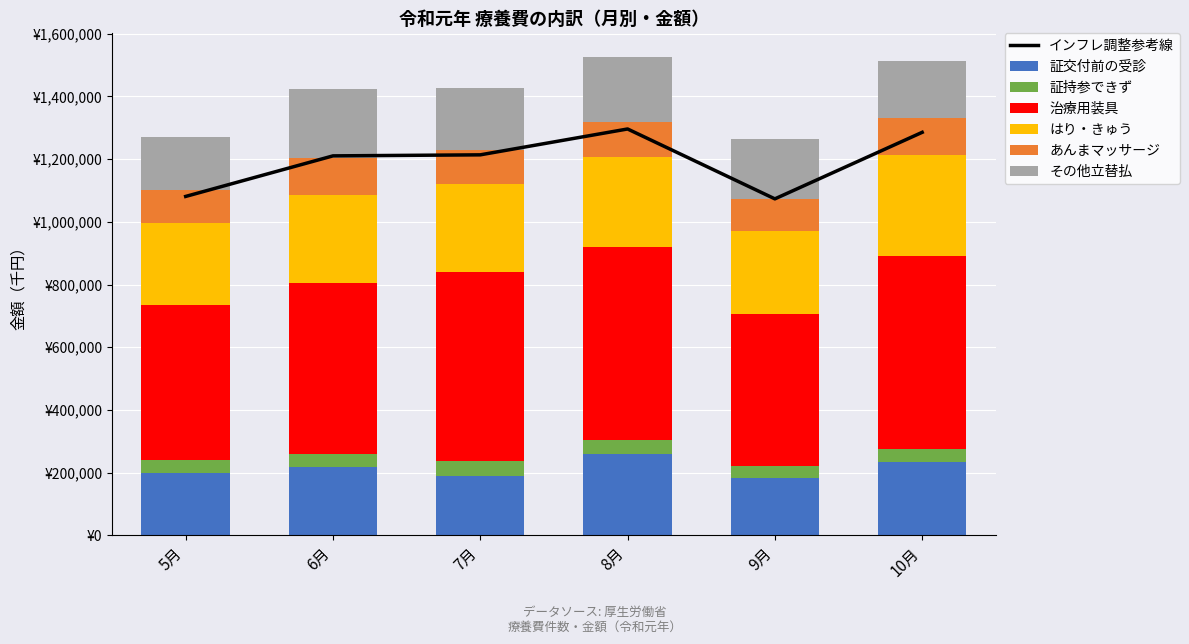

The value of あんまマッサージ at 10月 is 117838.8. True or false?

True